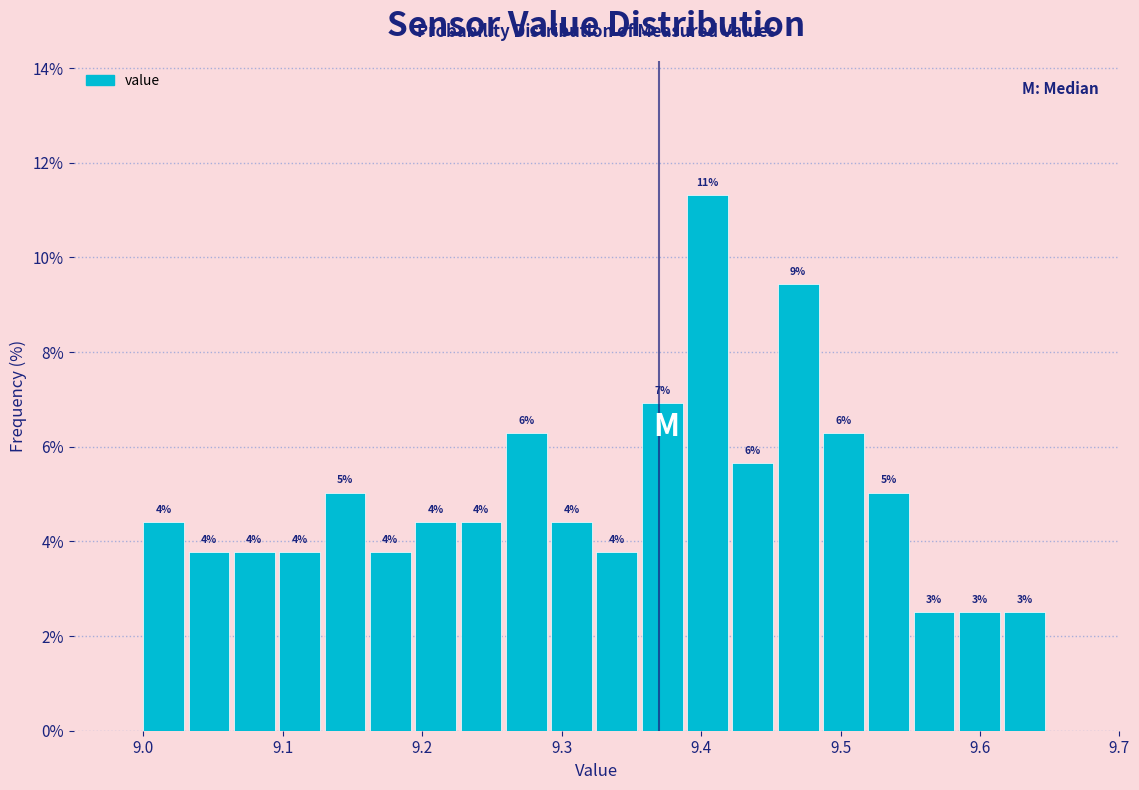

Around what value on the x-axis is the tallest bar? Give the approximate position of its centre, as read against the axis.

9.40